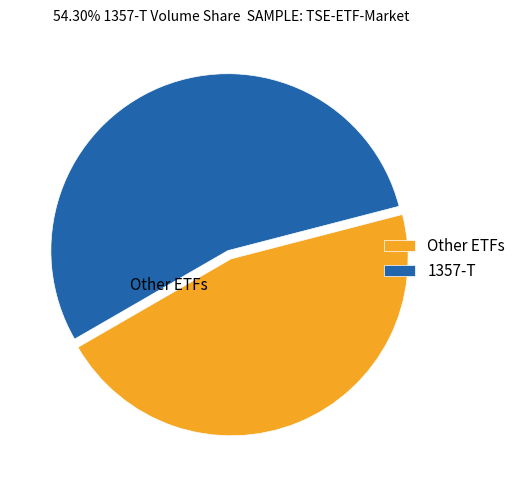

How many segments does this pie chart have?

2